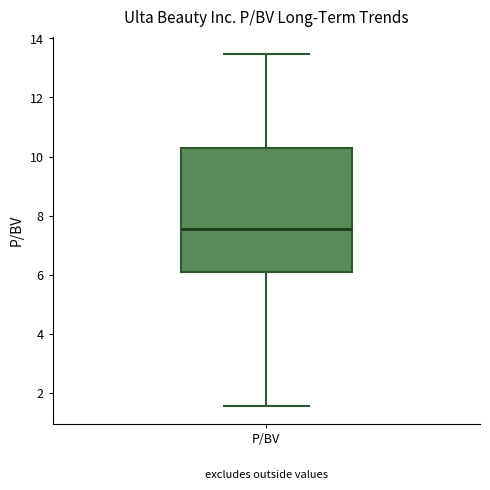

Transcribe this box plot: give where the median line is, the range the box spans, and where the two whiskers end, as read against the y-axis. The values are not printed on the chart, so give them approximately, as read against the axis.

median 7.6, box 6.2 to 10.4, whiskers 1.6 to 13.4